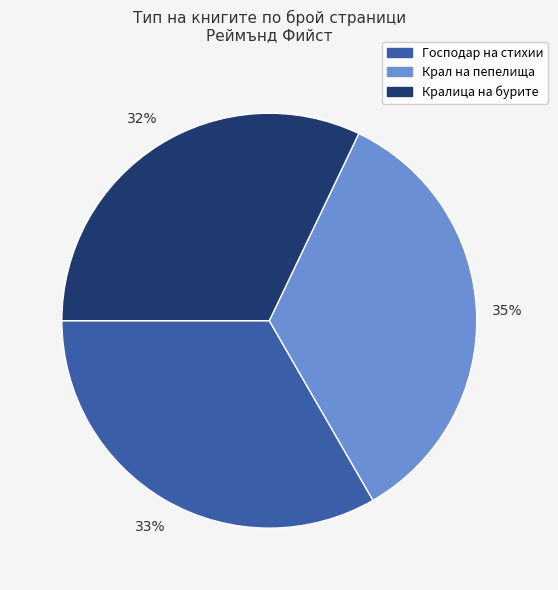

To the nearest percent, what is the average slice percentage?

33%